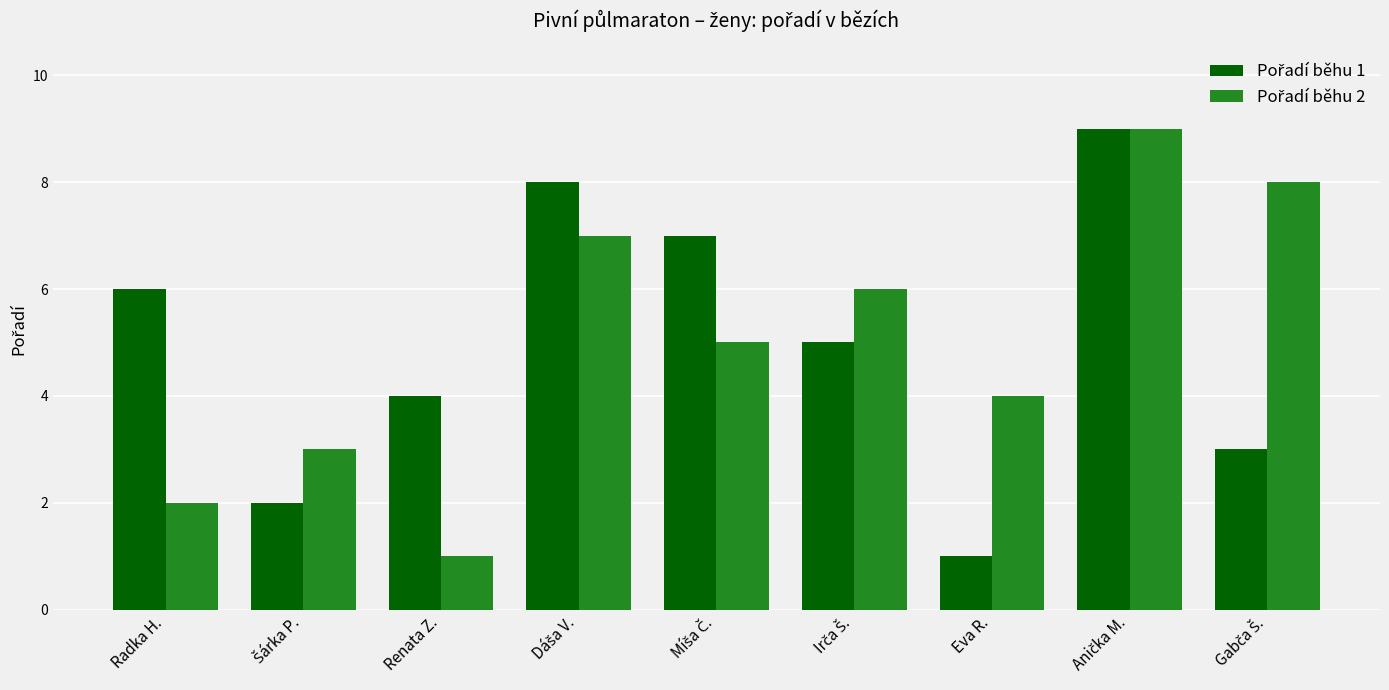

What is the total value across all series at Renata Z.?

5